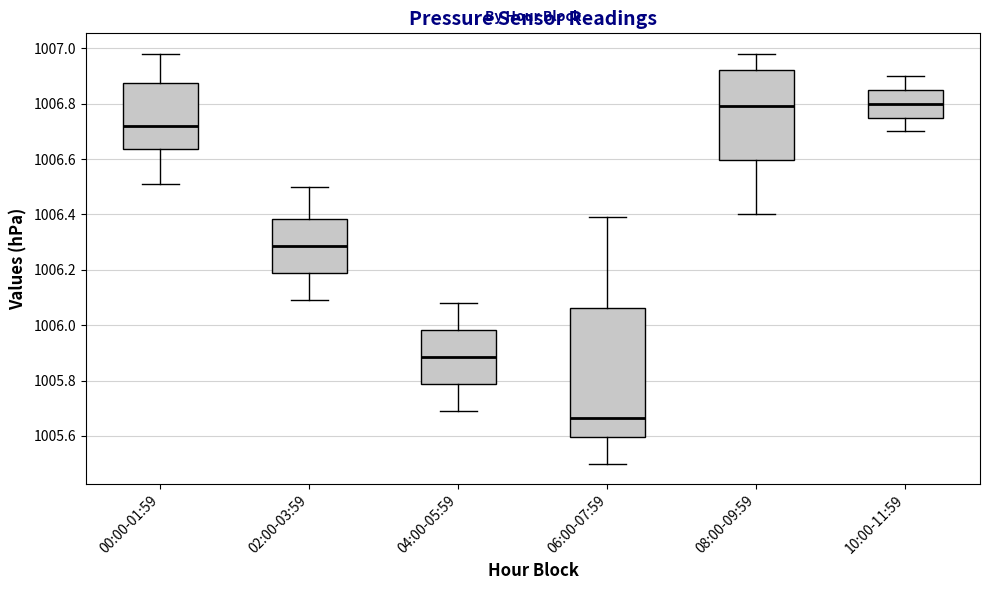

Which box is the tallest, from its lower edge to its upper edge?

06:00-07:59